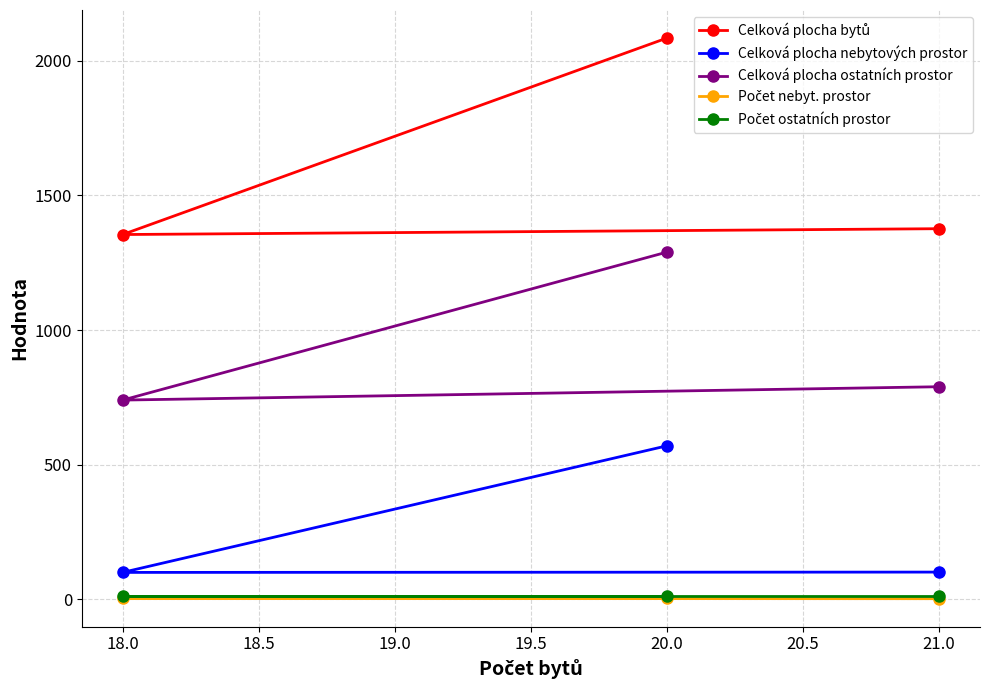

Which series has the widest spread of values?

Celková plocha bytů